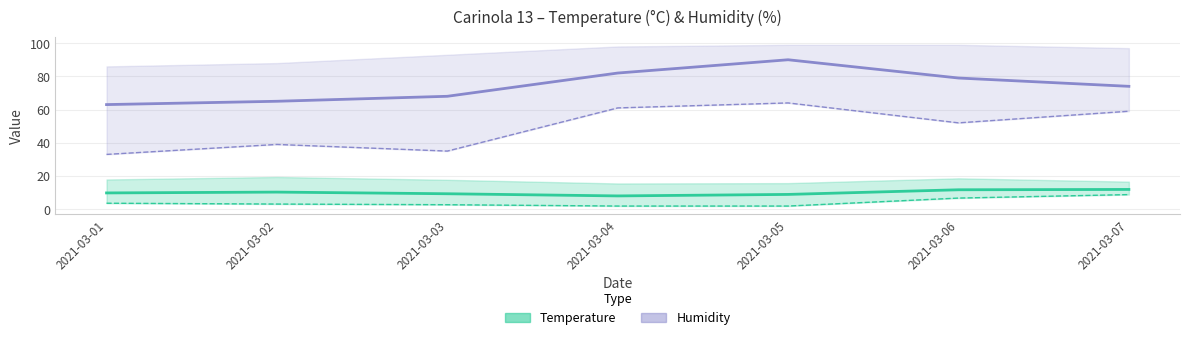

What is the maximum value for Temp MED?

11.9